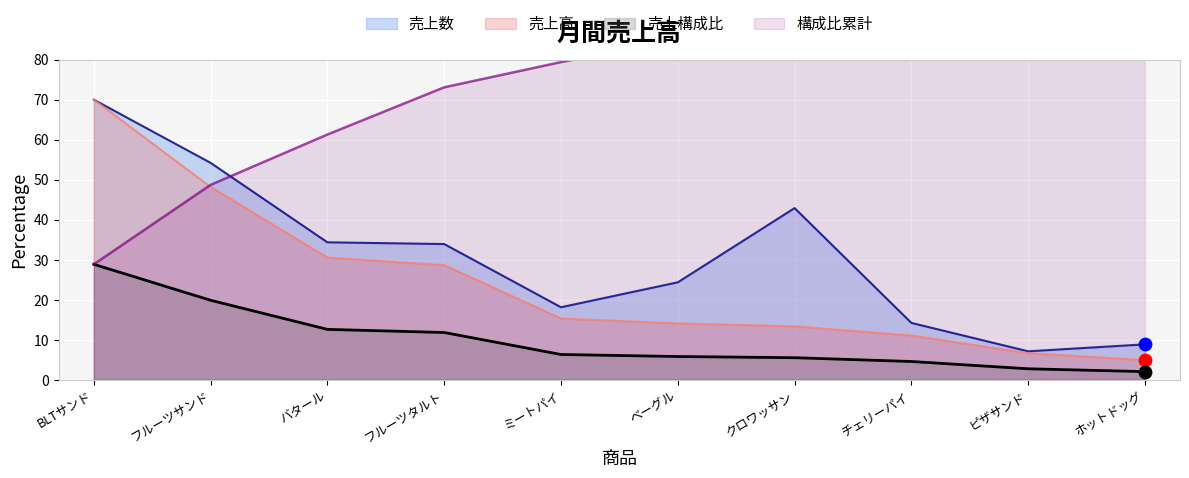

What is the total value across all series at BLTサンド?

197.7